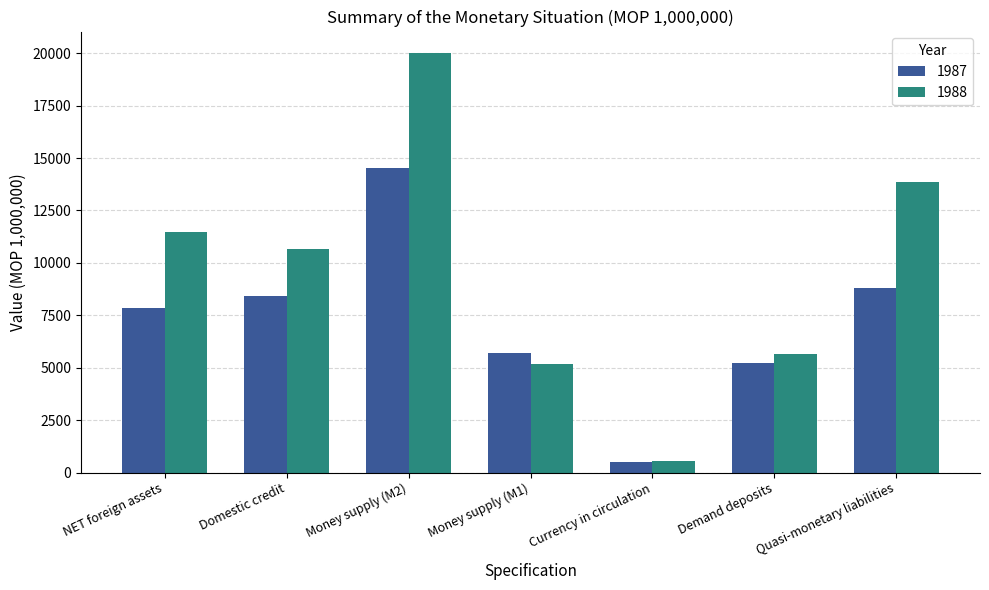

At which category is the sum across all series the highest?

Money supply (M2)